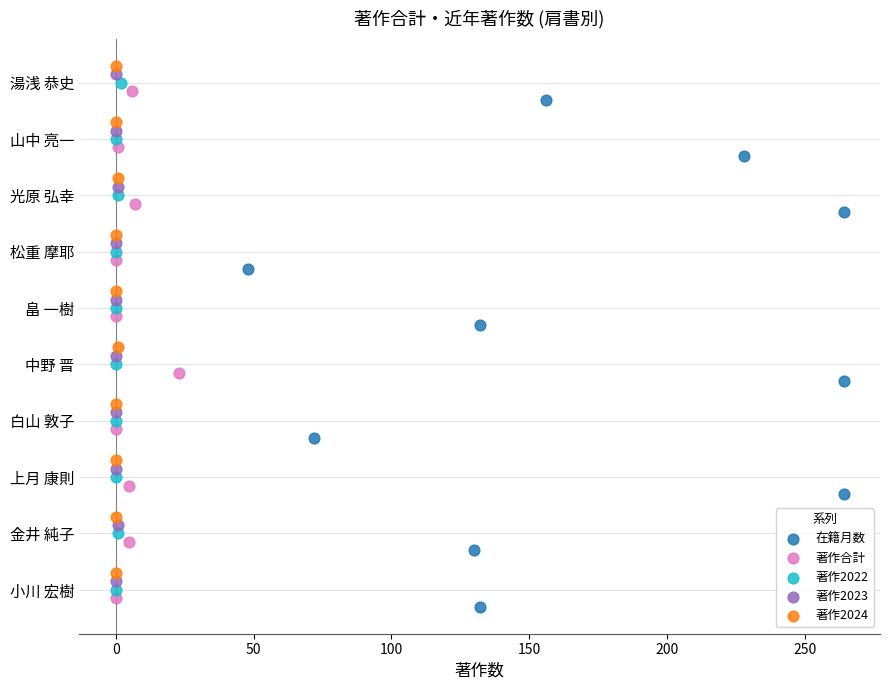

What are all the series names shown in the legend?

在籍月数, 著作合計, 著作2022, 著作2023, 著作2024